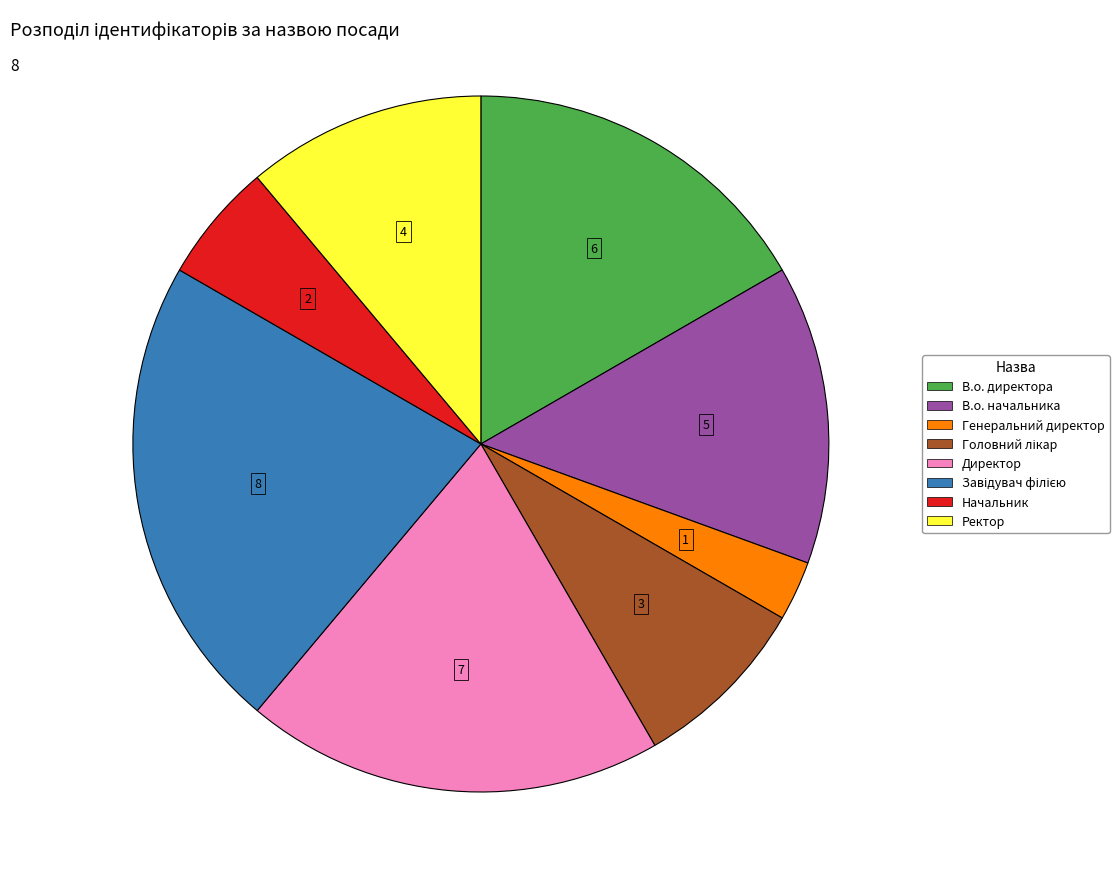

What is the ratio of the value at Директор to the value at Генеральний директор?

7.0